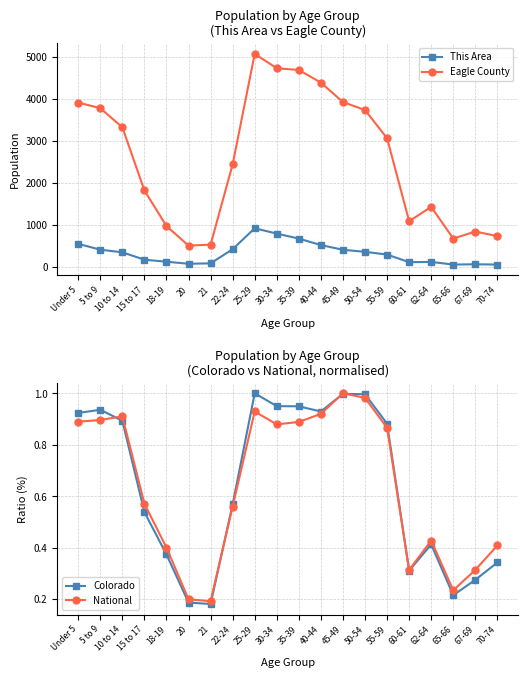

How many distinct data groups are displayed?

4